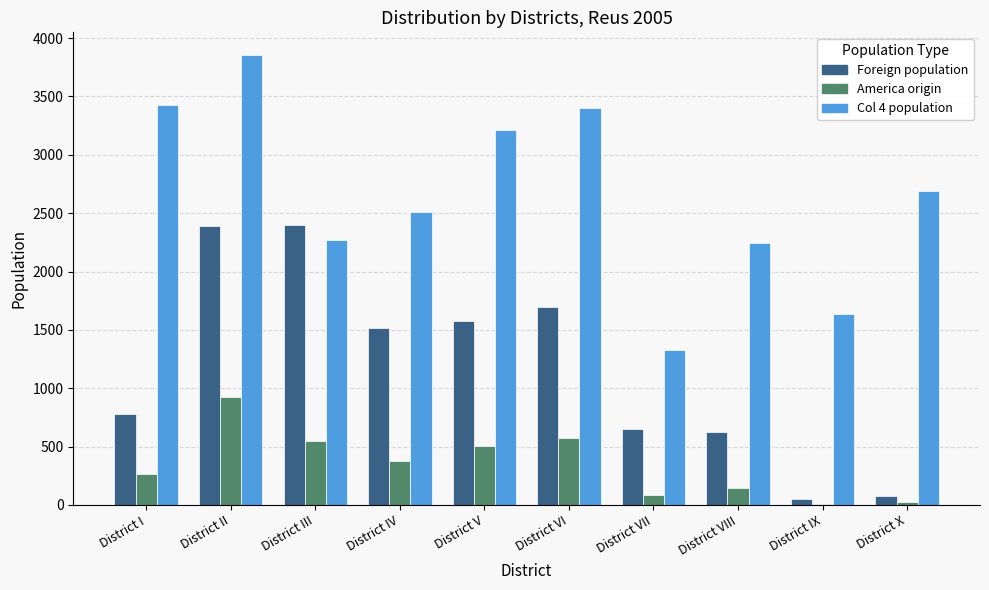

Are the bars horizontal?

No